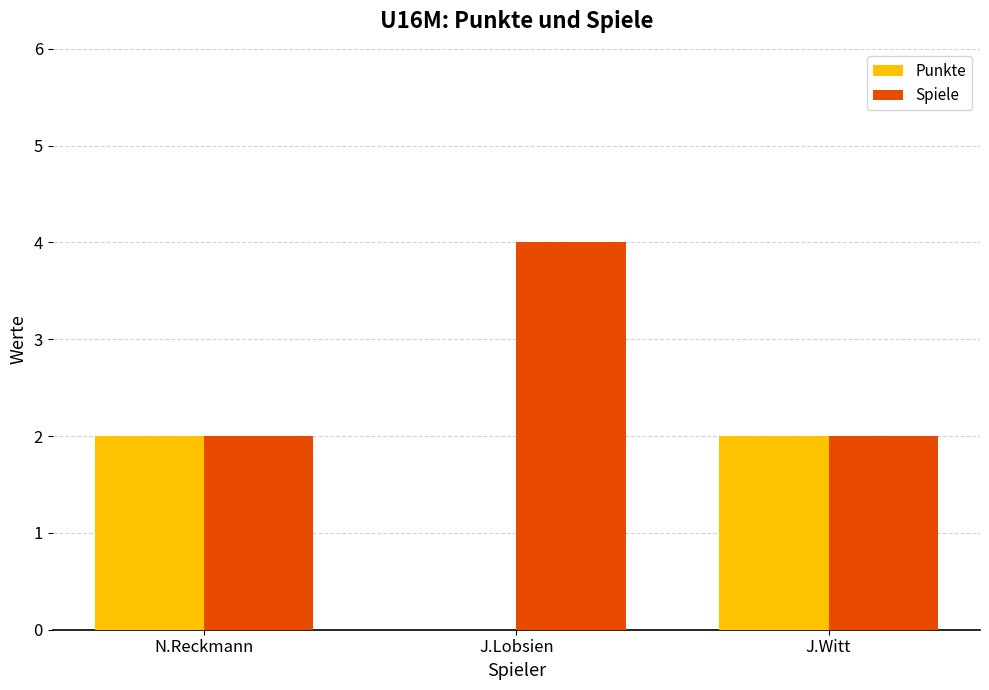

Does the chart contain stacked bars?

No